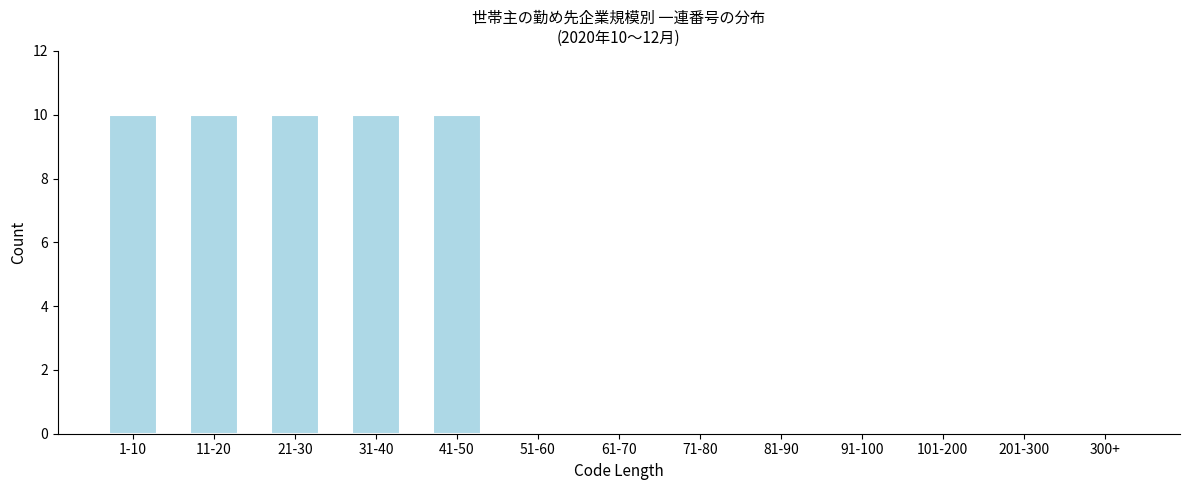

Reading right to left, extract all data points from this chart.

300+=0	201-300=0	101-200=0	91-100=0	81-90=0	71-80=0	61-70=0	51-60=0	41-50=10	31-40=10	21-30=10	11-20=10	1-10=10